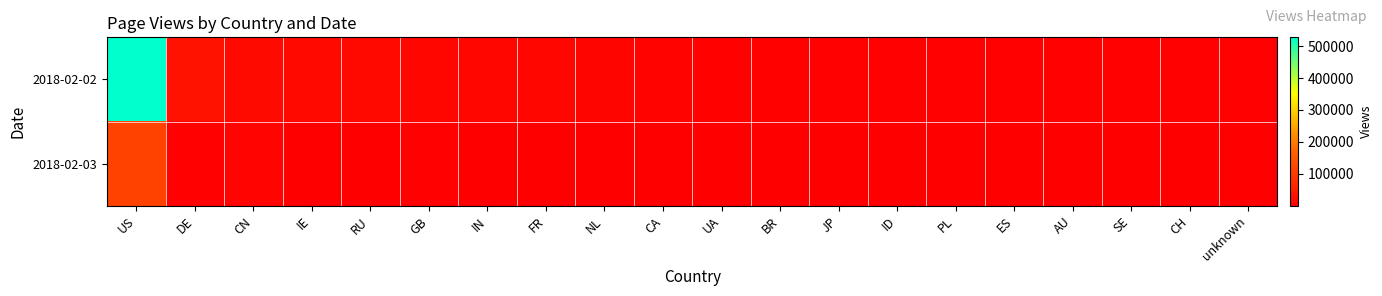

Rank the series by their average value, from highest to lowest.

2018-02-02, 2018-02-03